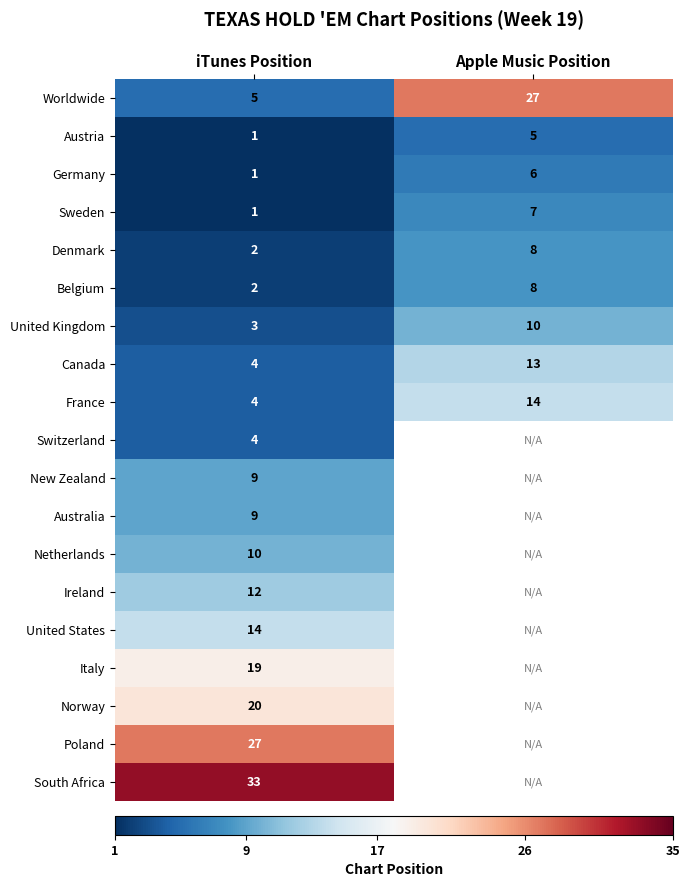

Between iTunes Position and Apple Music Position, which is larger?

Apple Music Position